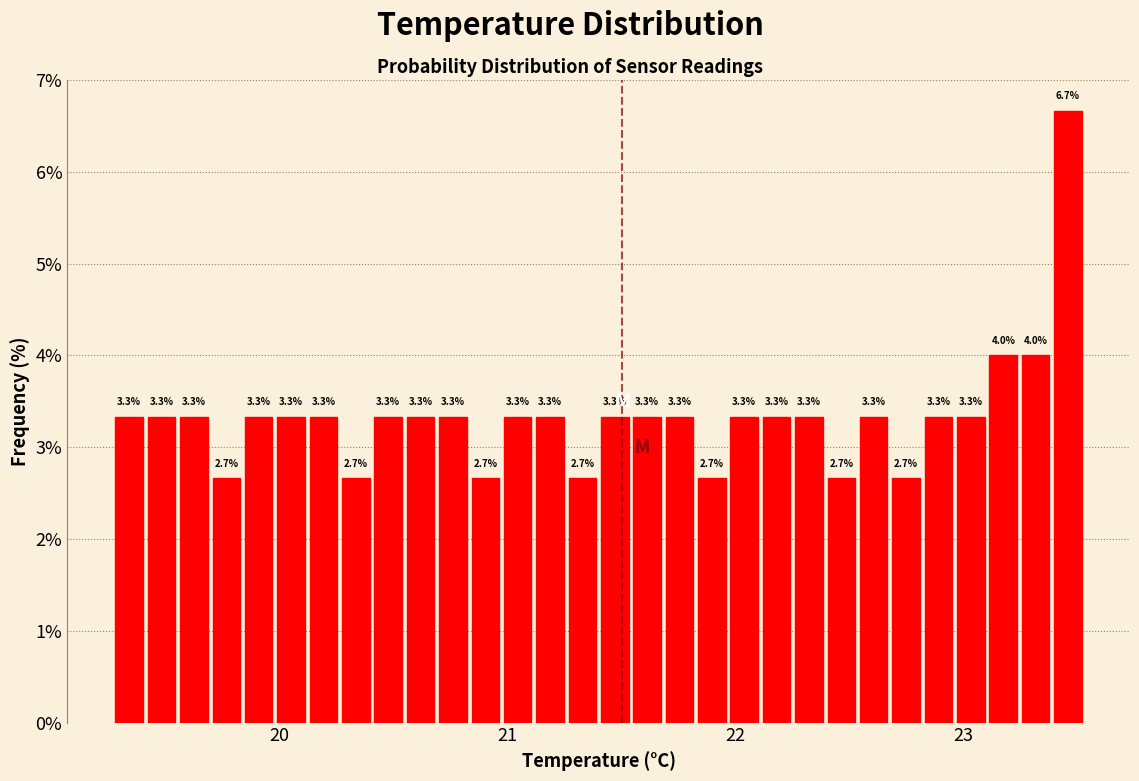

Read against the x-axis, roughly where is the centre of the tallest bar?

23.5